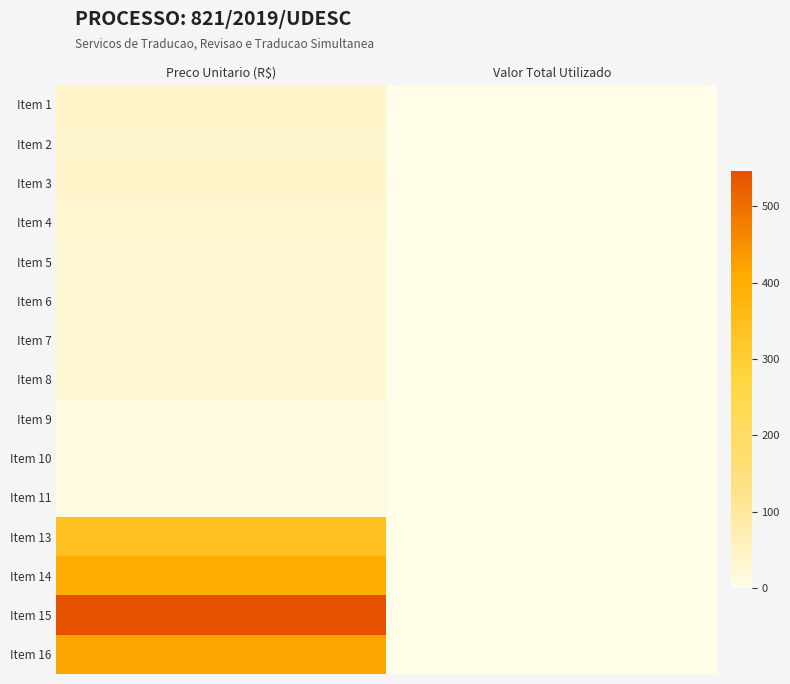

Reading left to right, what are all the values shown in this chart?

Item 1: Preco Unitario (R$)=42.3	Valor Total Utilizado=0.0
Item 2: Preco Unitario (R$)=37.2	Valor Total Utilizado=0.0
Item 3: Preco Unitario (R$)=38.7	Valor Total Utilizado=0.0
Item 4: Preco Unitario (R$)=33.0	Valor Total Utilizado=0.0
Item 5: Preco Unitario (R$)=26.5	Valor Total Utilizado=0.0
Item 6: Preco Unitario (R$)=28.0	Valor Total Utilizado=0.0
Item 7: Preco Unitario (R$)=27.0	Valor Total Utilizado=0.0
Item 8: Preco Unitario (R$)=28.0	Valor Total Utilizado=0.0
Item 9: Preco Unitario (R$)=10.0	Valor Total Utilizado=0.0
Item 10: Preco Unitario (R$)=10.7	Valor Total Utilizado=0.0
Item 11: Preco Unitario (R$)=10.7	Valor Total Utilizado=0.0
Item 13: Preco Unitario (R$)=339.0	Valor Total Utilizado=0.0
Item 14: Preco Unitario (R$)=405.0	Valor Total Utilizado=0.0
Item 15: Preco Unitario (R$)=546.6	Valor Total Utilizado=0.0
Item 16: Preco Unitario (R$)=420.0	Valor Total Utilizado=0.0